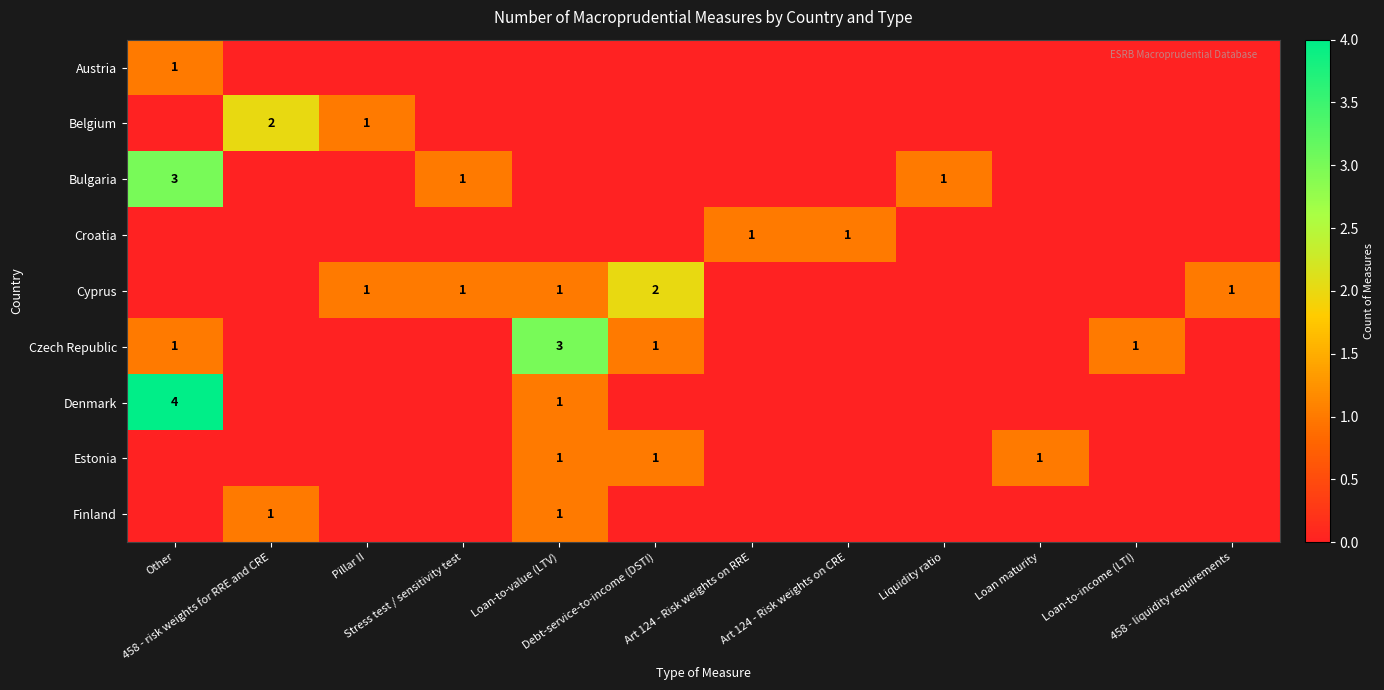

At how many categories does at least one series exceed 1?

4